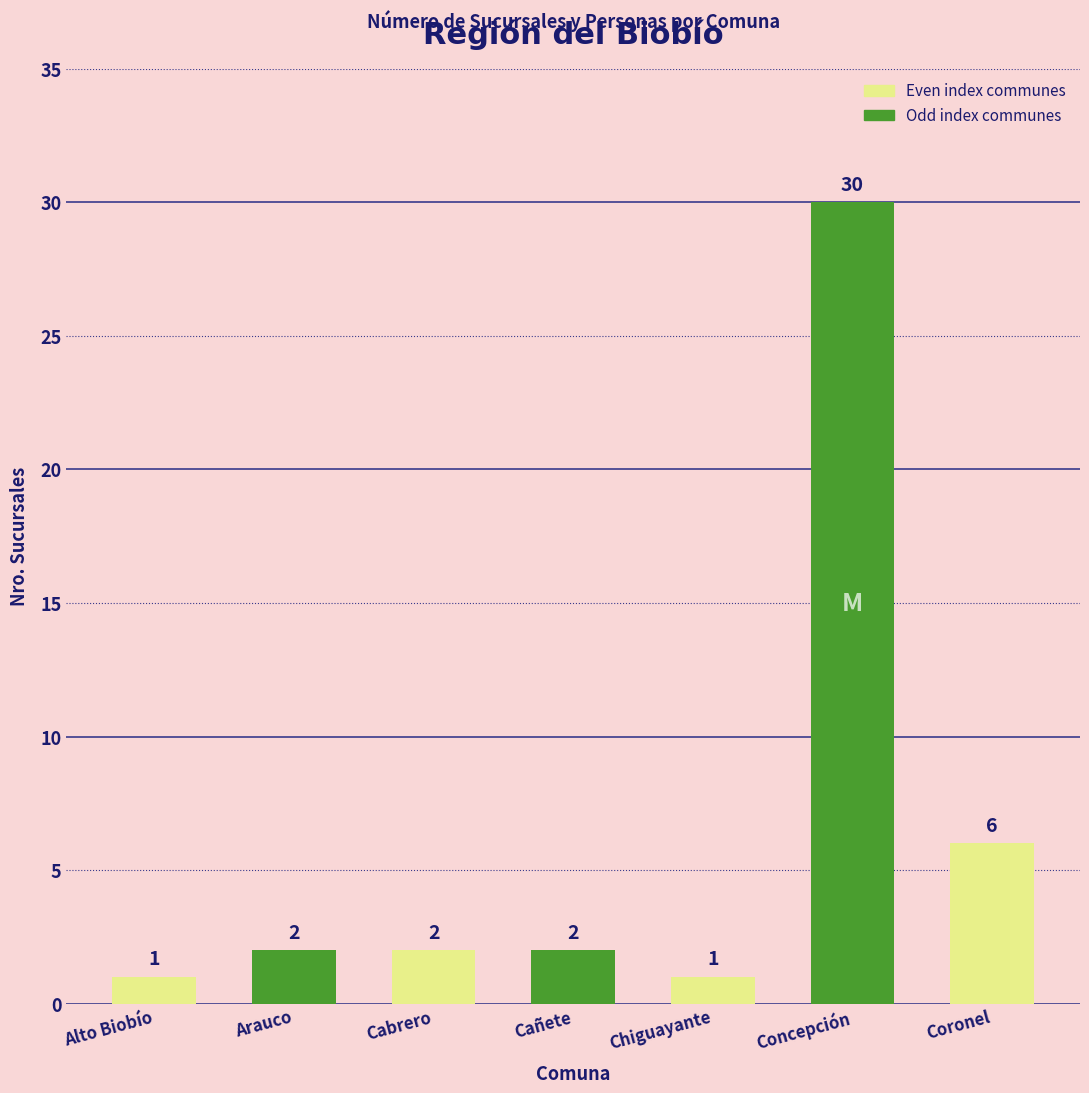

What is the maximum value shown in the chart?

30